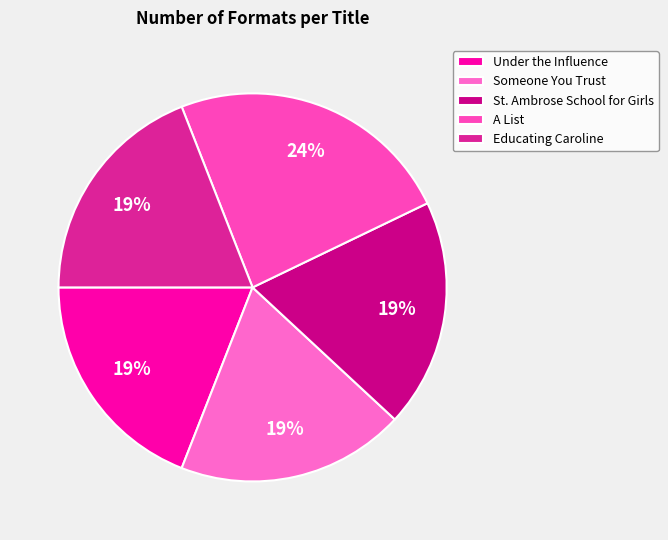

Rank the categories by value from lowest to highest.

Under the Influence, Someone You Trust, St. Ambrose School for Girls, Educating Caroline, A List